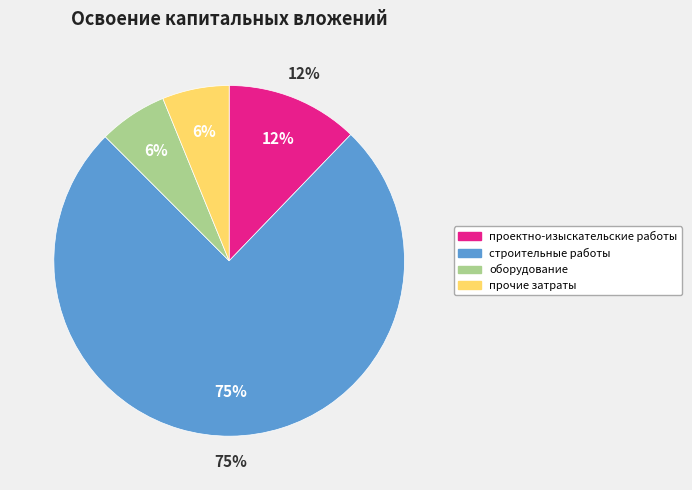

Combined, do строительные работы and оборудование account for over 50%?

Yes